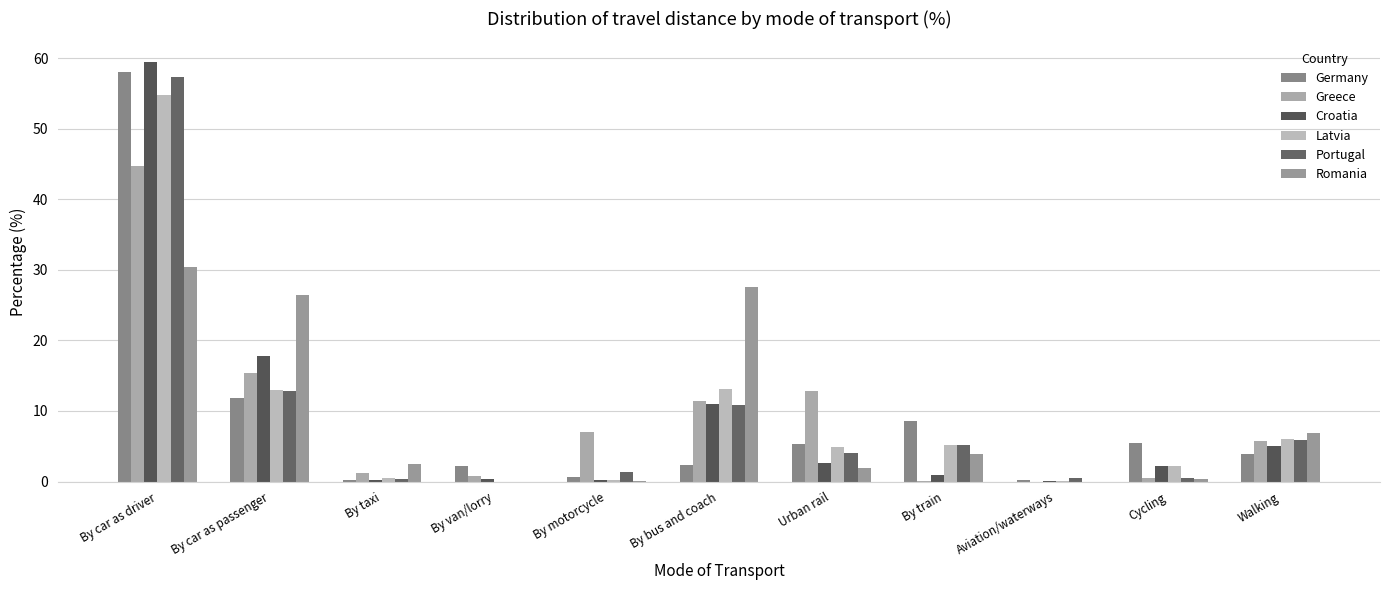

How many groups of bars are there?

11